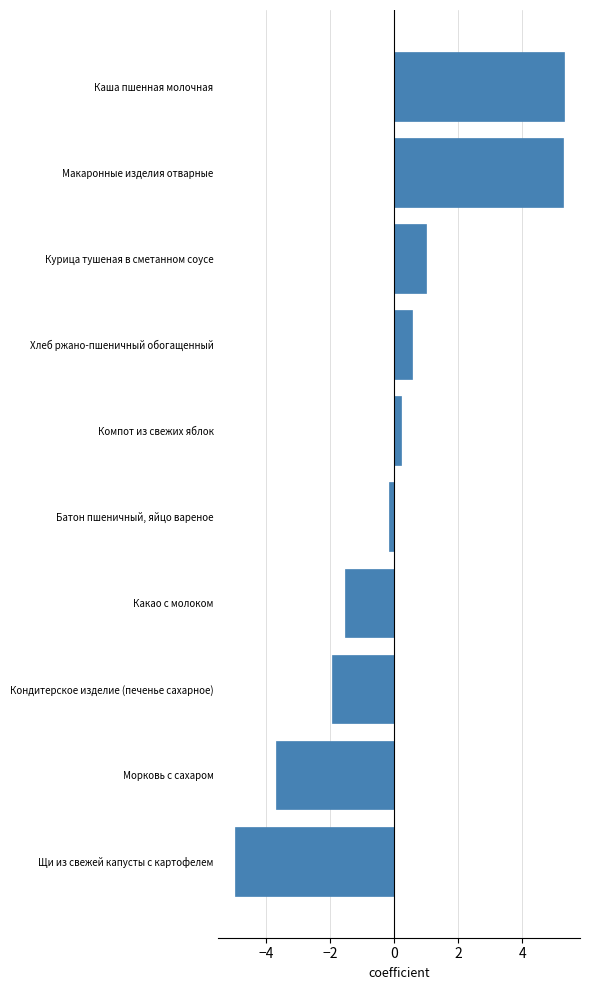

How many bars are there in total?

10